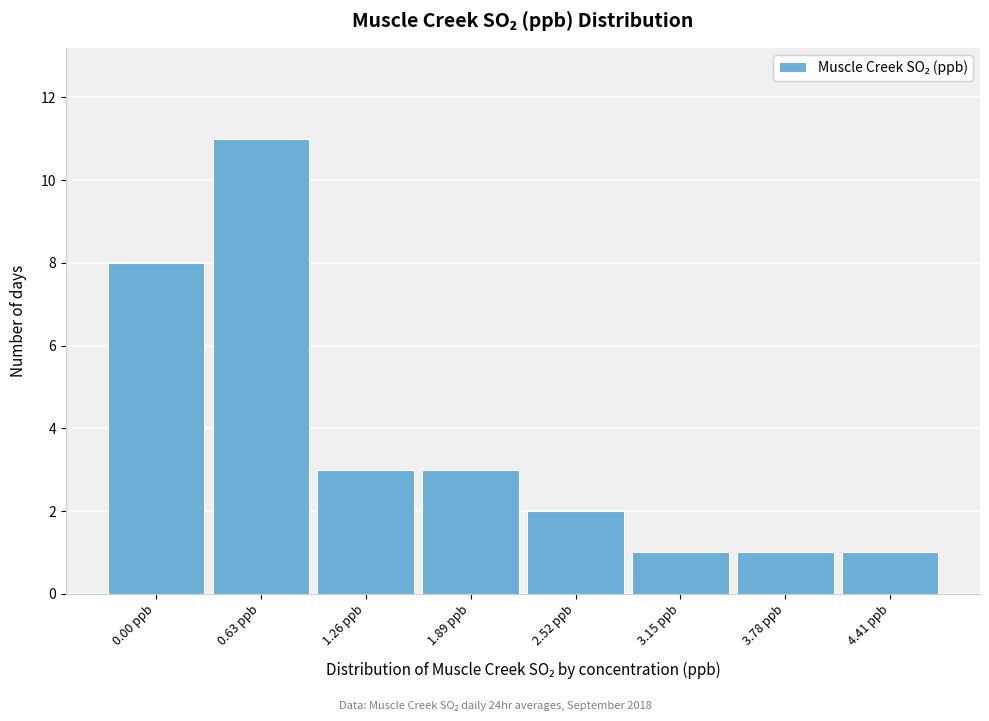

Reading left to right, extract all data points from this chart.

0.00 ppb=8	0.63 ppb=11	1.26 ppb=3	1.89 ppb=3	2.52 ppb=2	3.15 ppb=1	3.78 ppb=1	4.41 ppb=1